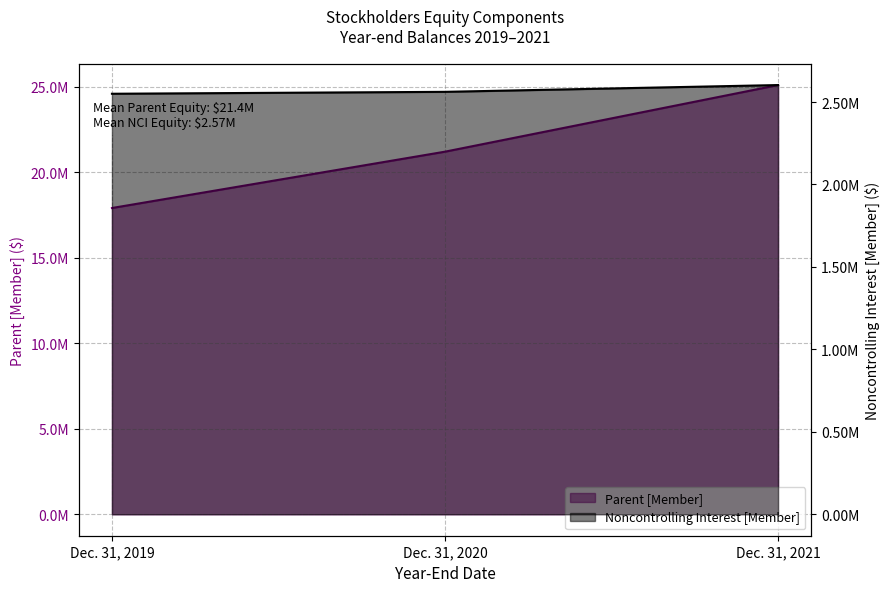

What is the value of the Noncontrolling Interest [Member] point at the 3rd from the left?

2602843